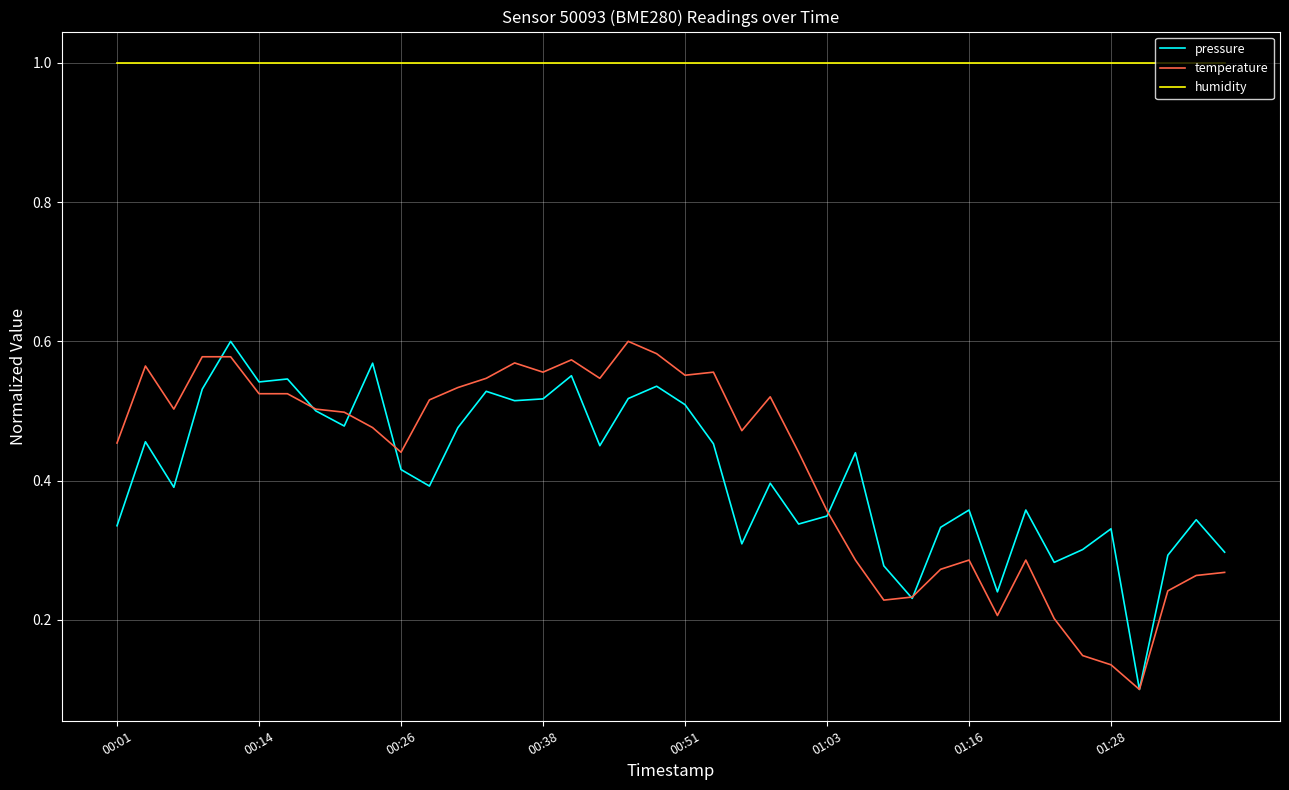

True or false: humidity and temperature cross at least once.

False